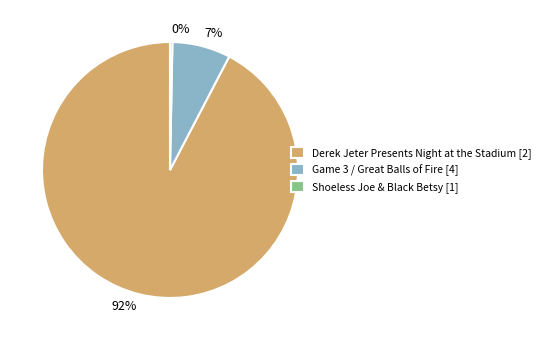

How many segments does this pie chart have?

3